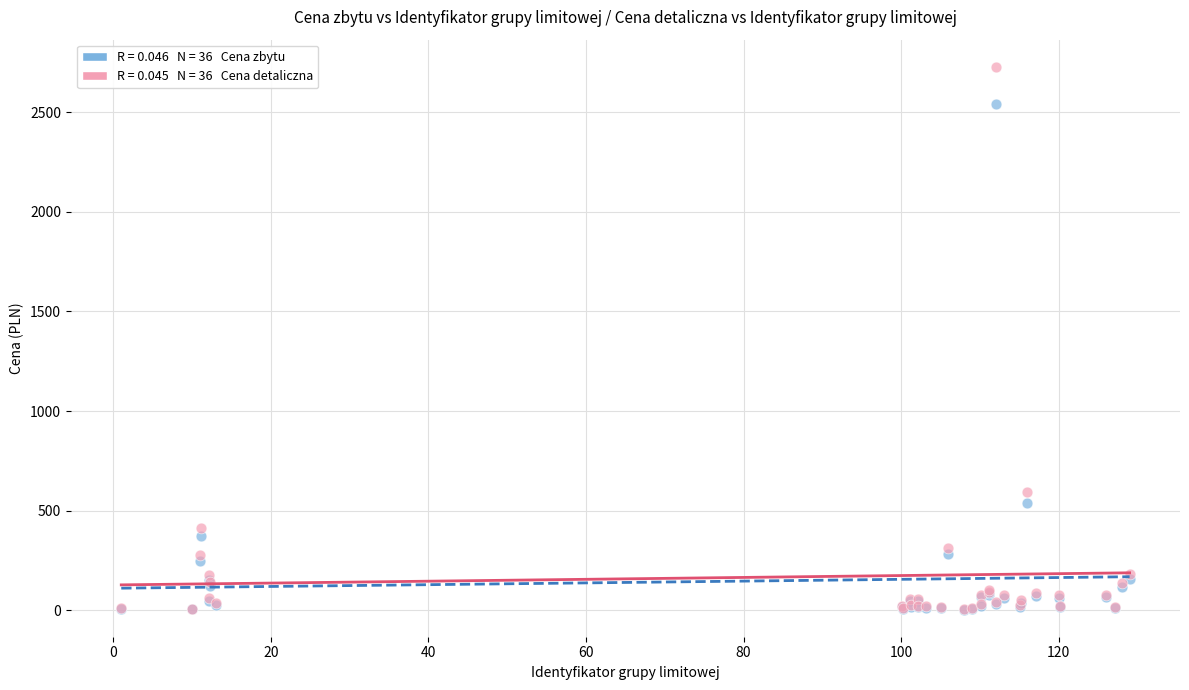

Across all series, what Y value is closest to 1365?

593.7